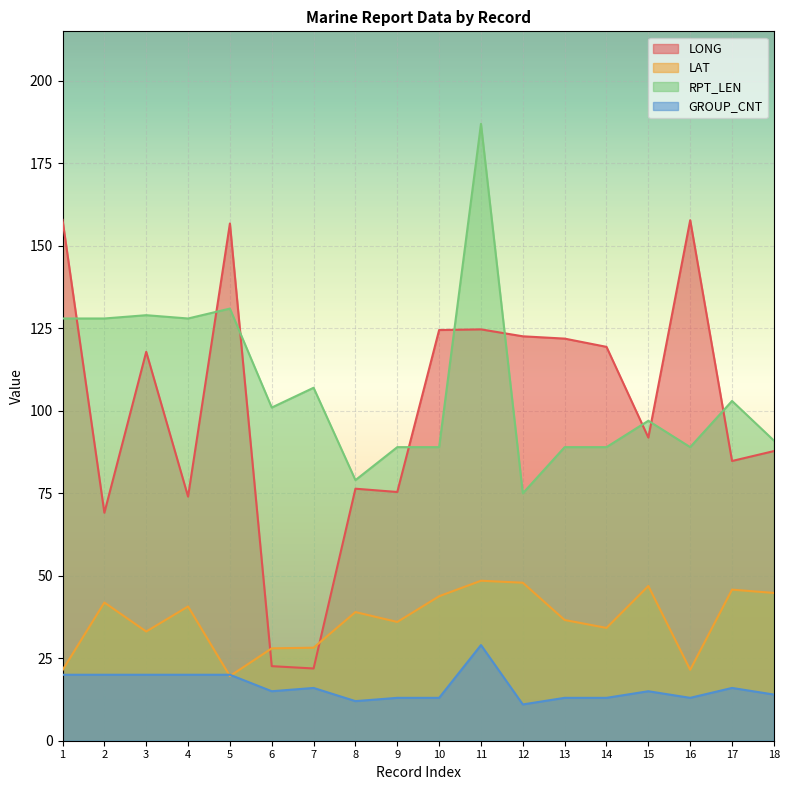

In GROUP_CNT, how many points are higher than both neighbors (excluding endpoints)?

4